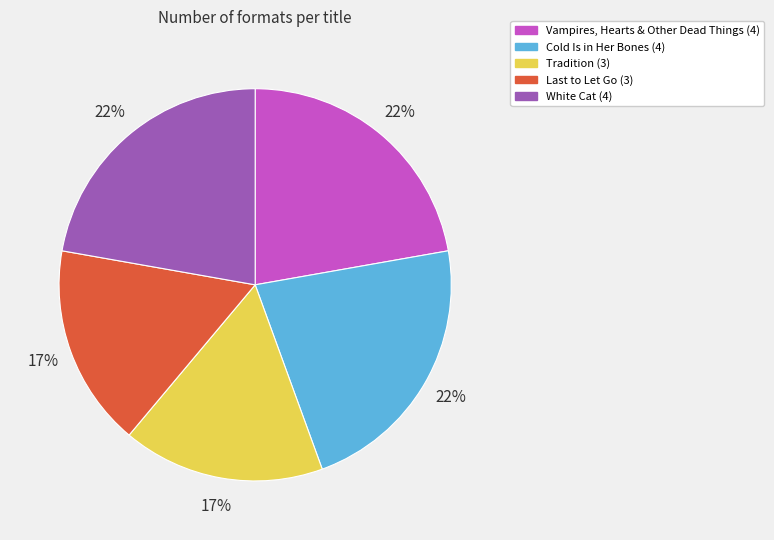

The Cold Is in Her Bones slice represents 22% of the pie. True or false?

True